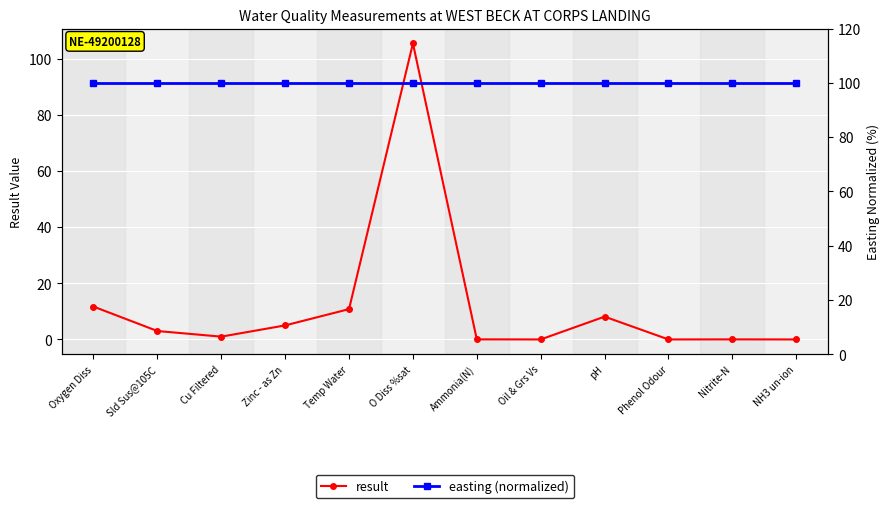

Reading left to right, transcribe all the data shown in this chart.

result: Oxygen Diss=11.7	Sld Sus@105C=3.0	Cu Filtered=1.0	Zinc - as Zn=5.0	Temp Water=10.8	O Diss %sat=105.4	Ammonia(N)=0.0	Oil & Grs Vs=0.0	pH=8.1	Phenol Odour=0.0	Nitrite-N=0.0	NH3 un-ion=0.0
easting (normalized): Oxygen Diss=100.0	Sld Sus@105C=100.0	Cu Filtered=100.0	Zinc - as Zn=100.0	Temp Water=100.0	O Diss %sat=100.0	Ammonia(N)=100.0	Oil & Grs Vs=100.0	pH=100.0	Phenol Odour=100.0	Nitrite-N=100.0	NH3 un-ion=100.0